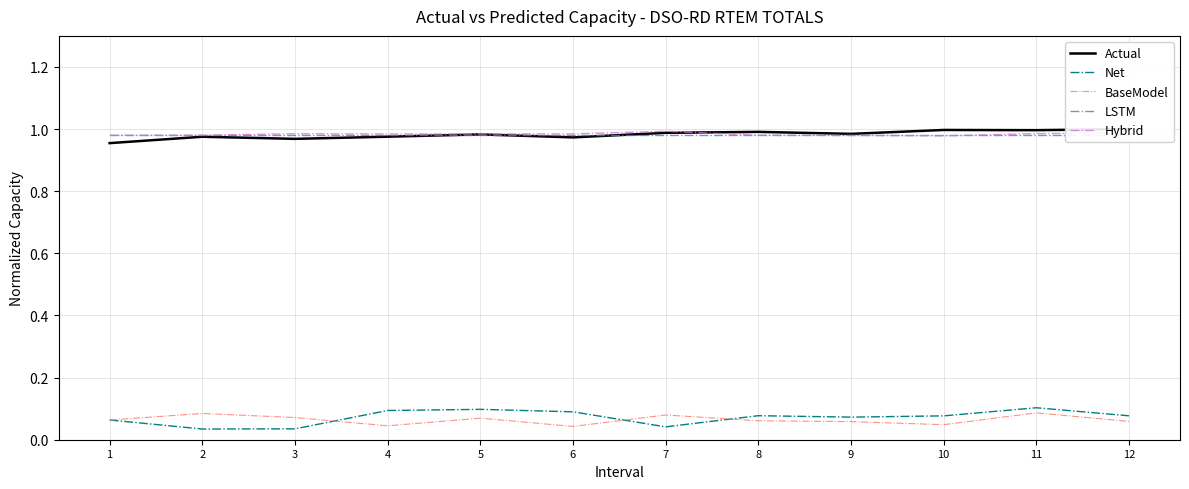

What is the total value across all series at 4?

3.1